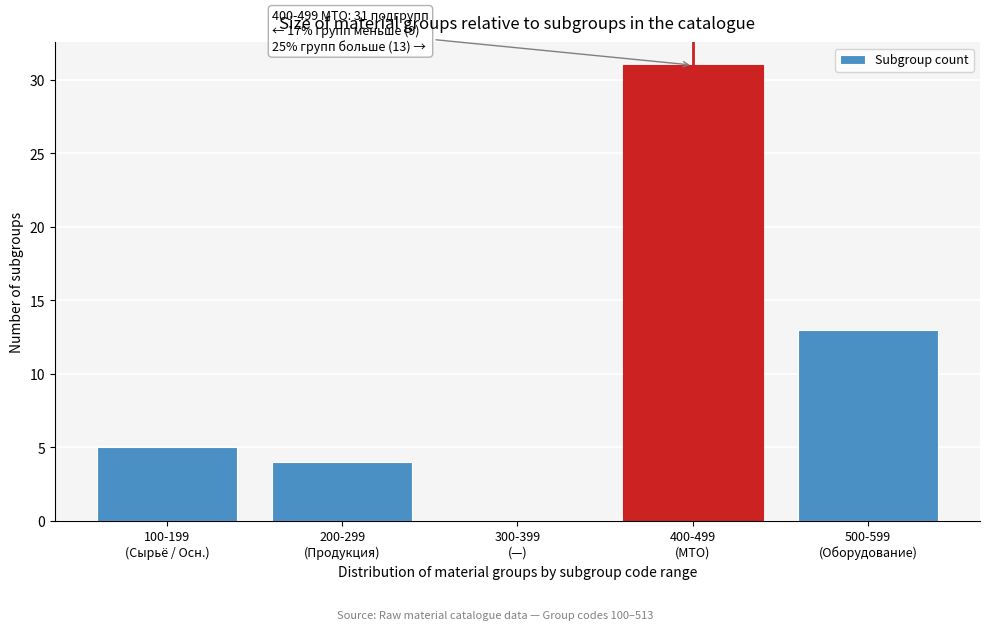

What is the sum of all values?

53